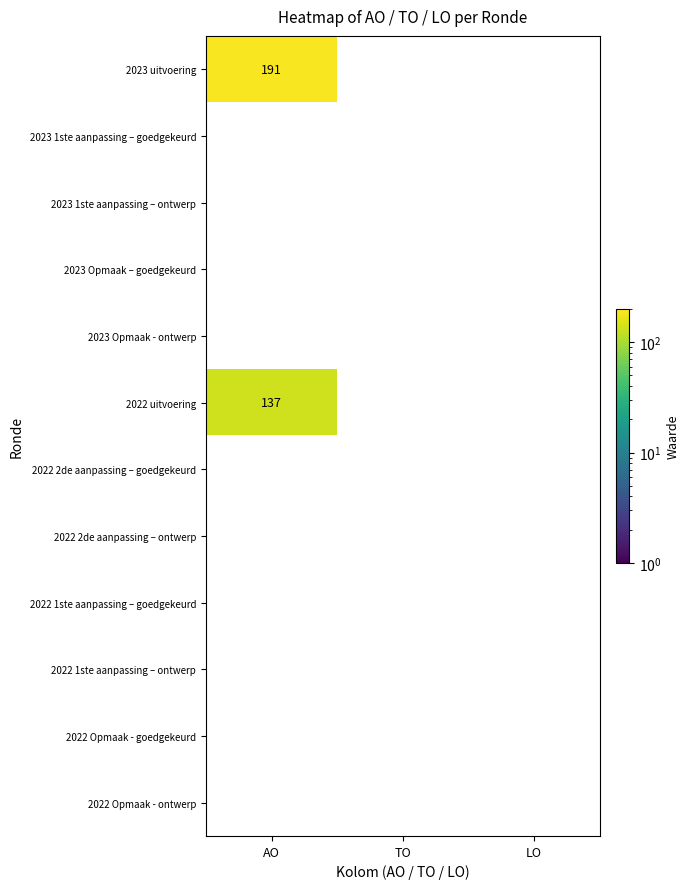

At which category does the chart reach its peak across all series?

AO